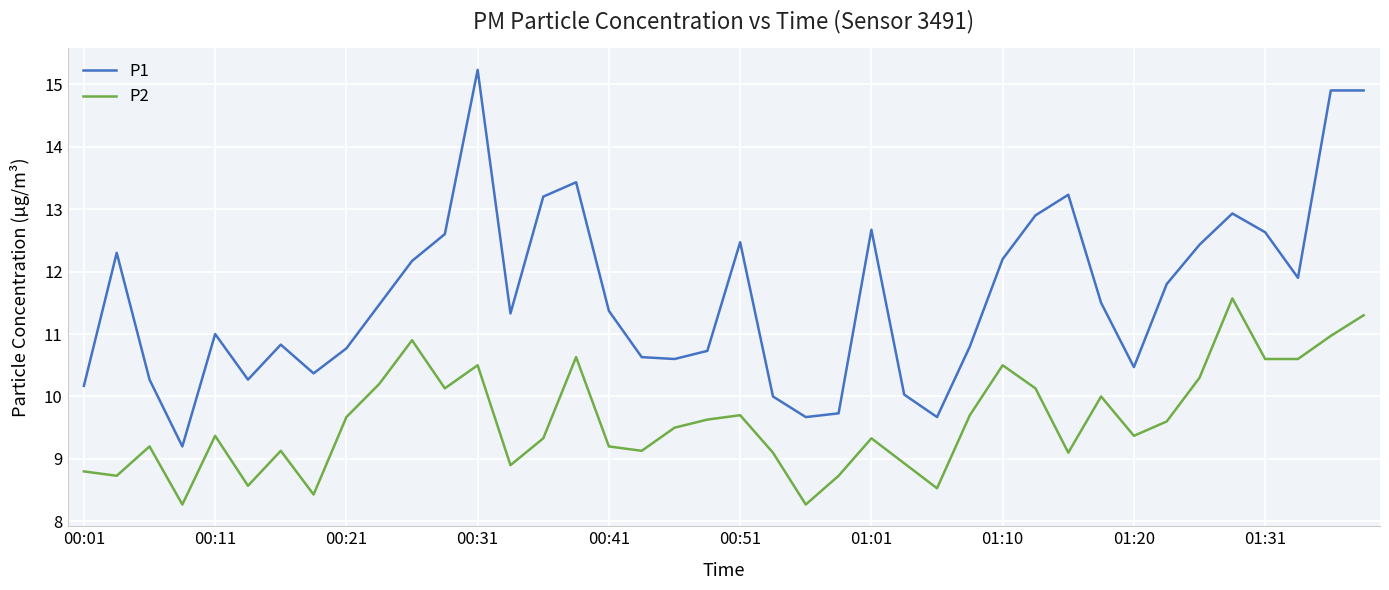

True or false: P1 and P2 intersect in this chart.

False